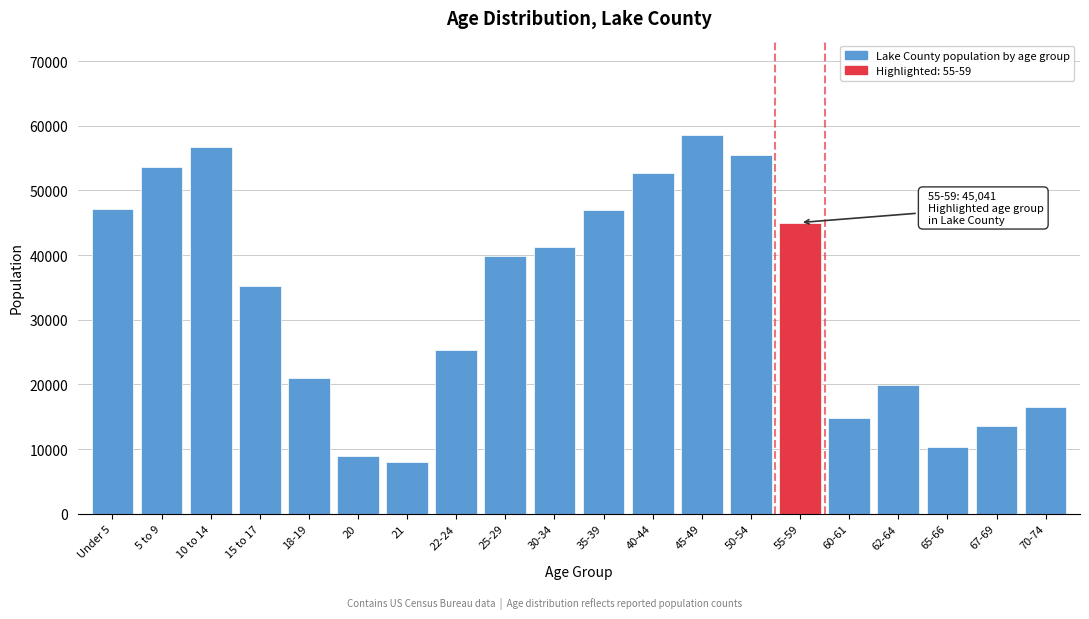

What is the sum of all values?

670805